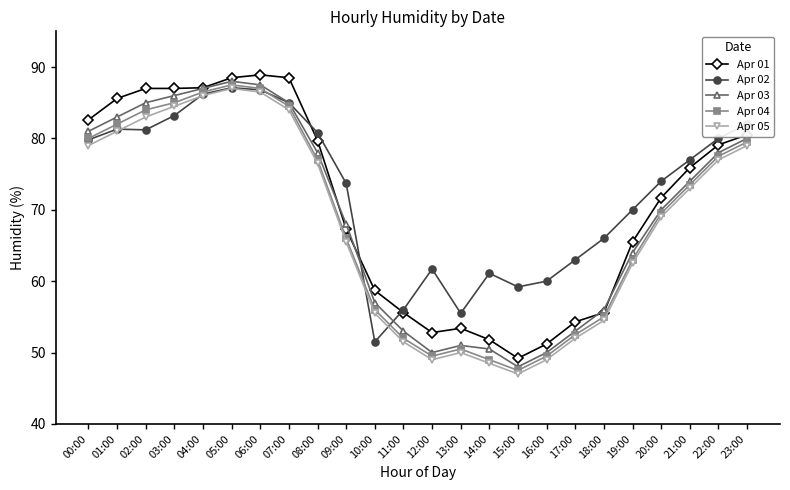

What is the difference between the highest and lowest values at 09:00?

8.2